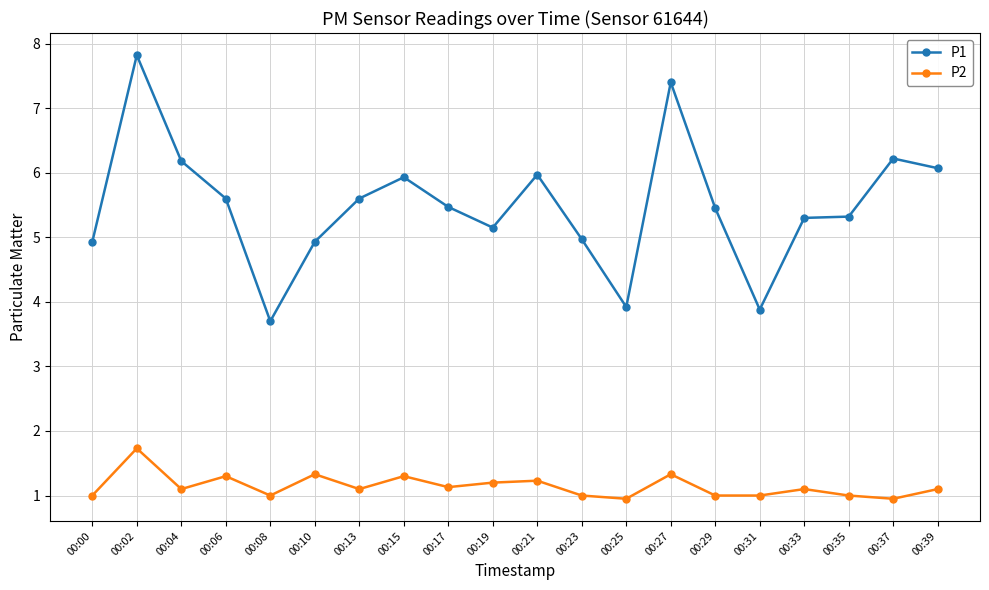

What is the maximum value for P2?

1.7